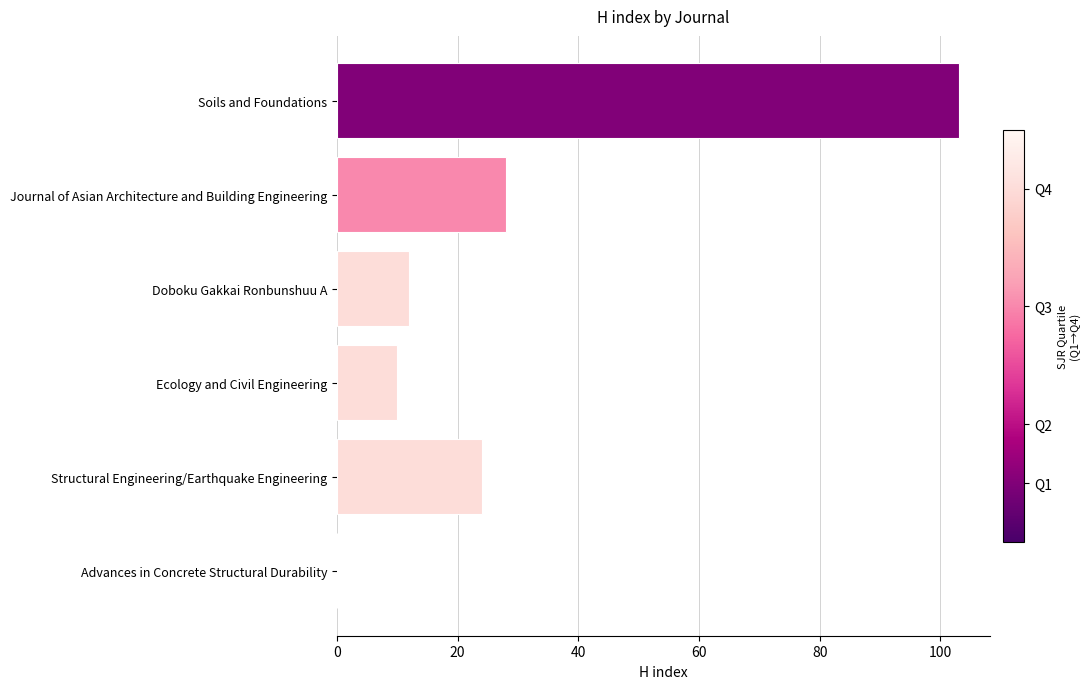

What is the sum of the values at Ecology and Civil Engineering and Advances in Concrete Structural Durability?

10